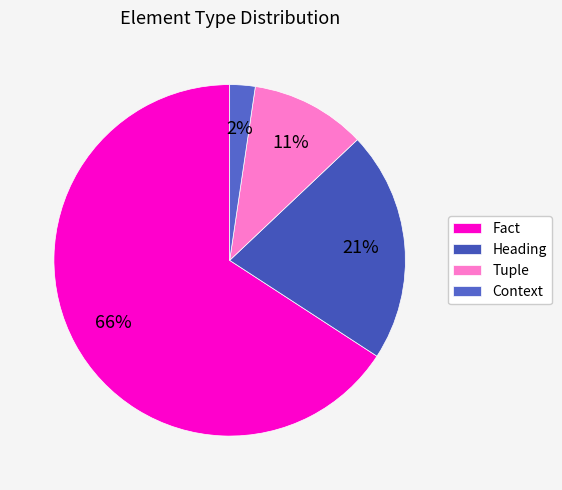

What percentage is NOT represented by Fact?

34.2%